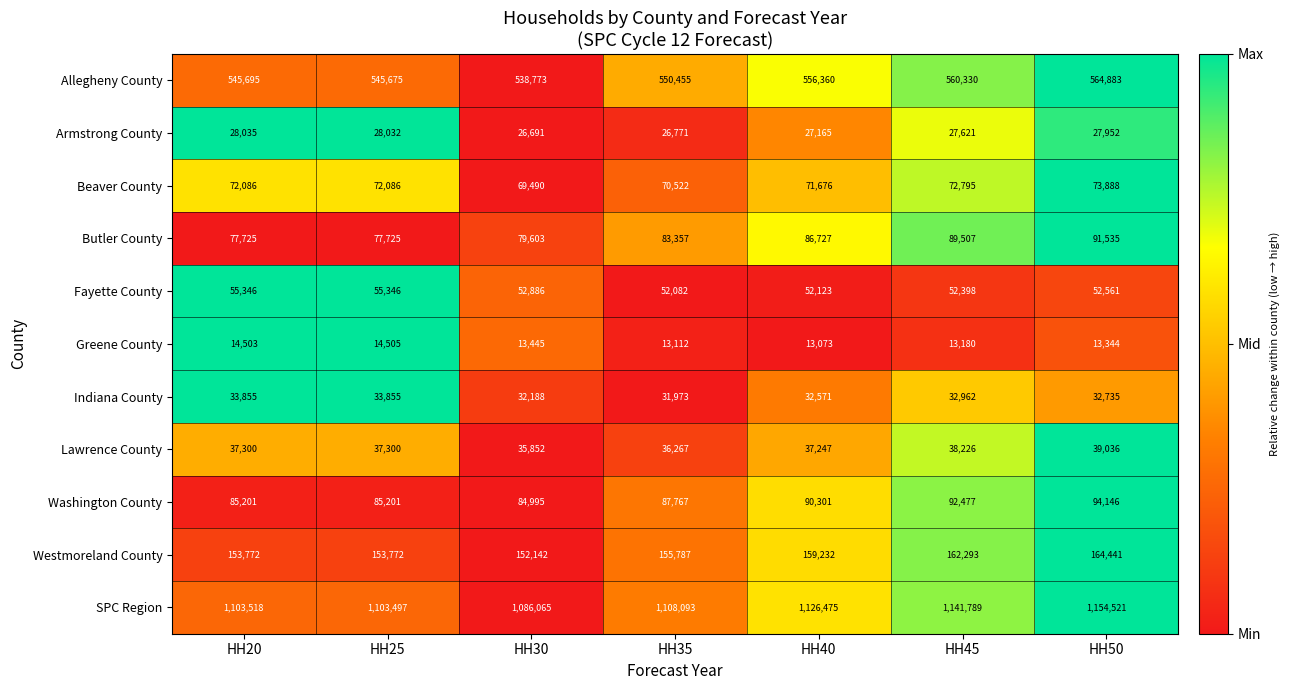

What is the total value across all series at HH35?

2216186